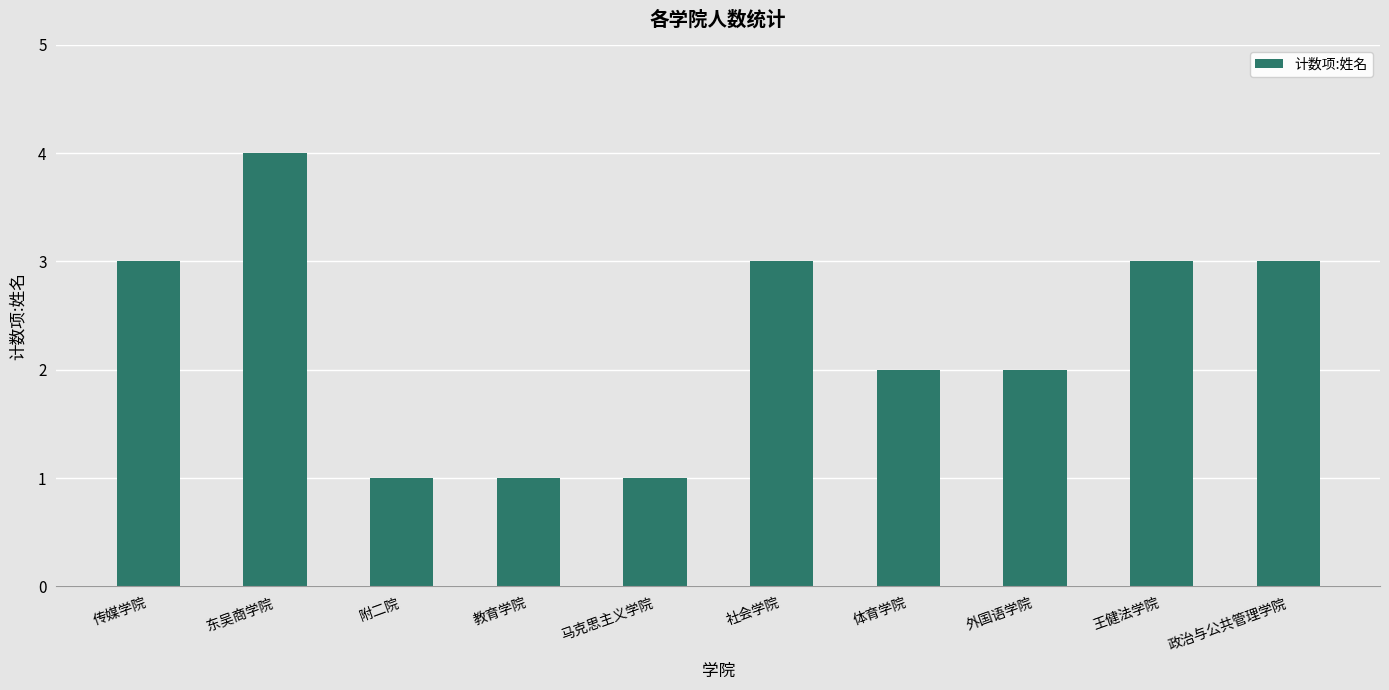

Does the chart contain any negative values?

No